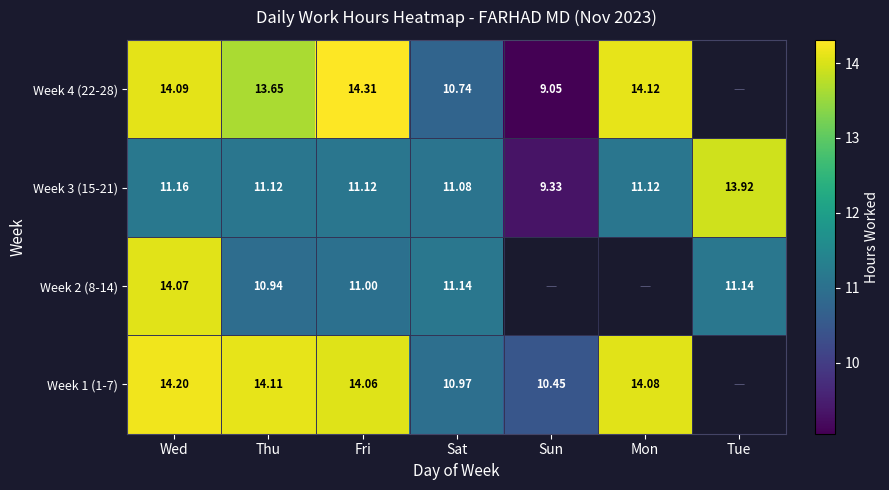

Is the value of Week 4 (22-28) at Wed greater than the value of Week 1 (1-7) at Sun?

Yes